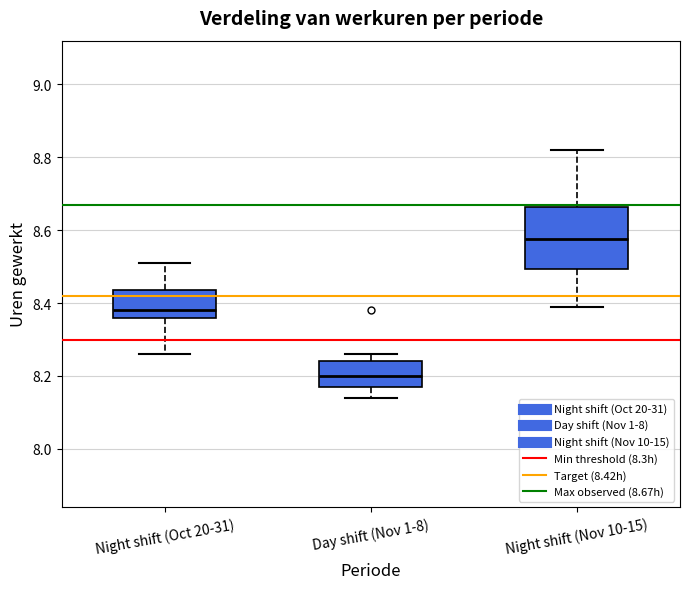

Reading left to right, read every box against the y-axis: the position of its median line, the range the box covers, and the ends of its whiskers. The values are not printed on the chart, so give them approximately, as read against the axis.

Night shift (Oct 20-31): median 8.38, box 8.36 to 8.44, whiskers 8.26 to 8.52
Day shift (Nov 1-8): median 8.20, box 8.18 to 8.24, whiskers 8.14 to 8.26
Night shift (Nov 10-15): median 8.58, box 8.50 to 8.66, whiskers 8.40 to 8.82